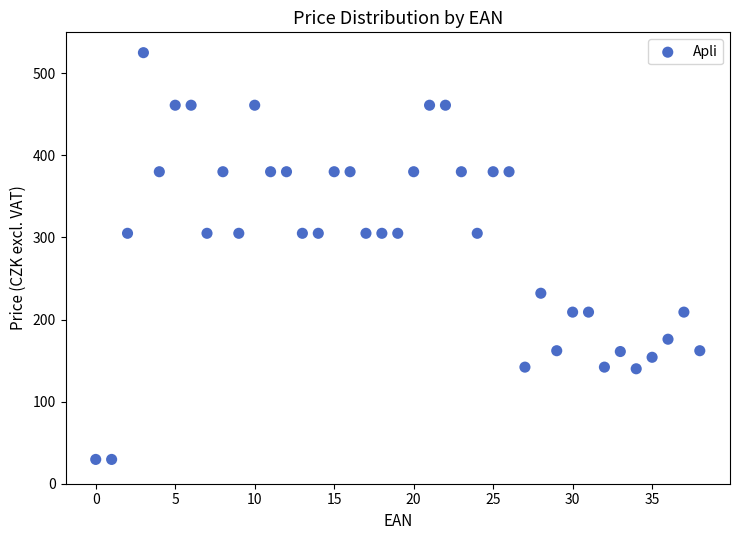

What is the range of Y values (max minus min)?

495.4